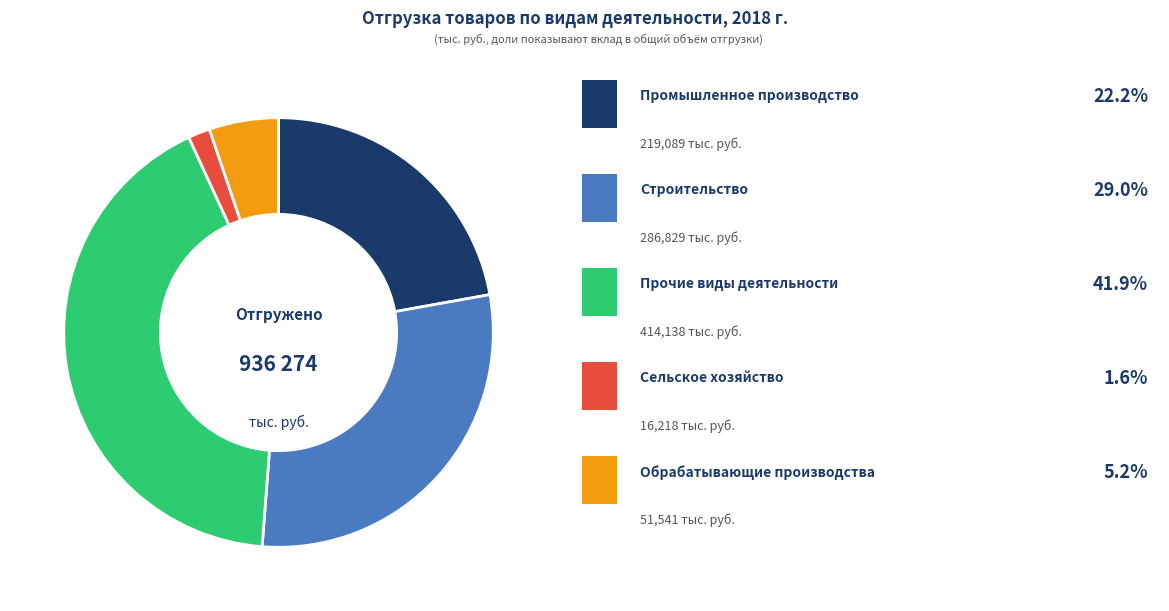

Is there any slice that represents more than half of the pie?

No